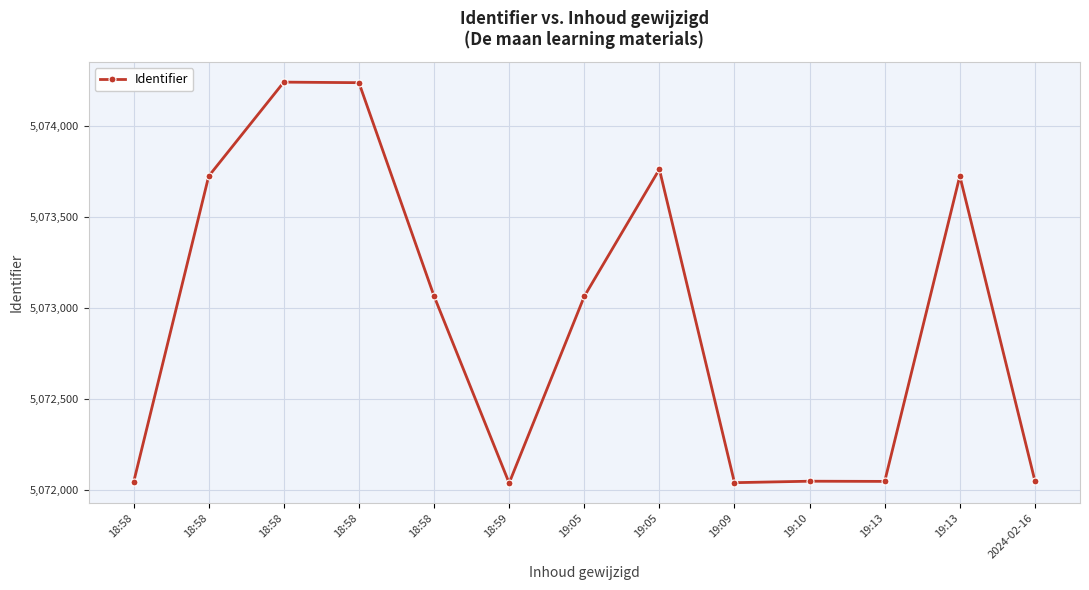

List the labels in order of value, smallest first.

18:59, 19:09, 18:58, 19:13, 19:10, 2024-02-16, 19:05, 18:58, 18:58, 19:13, 19:05, 18:58, 18:58